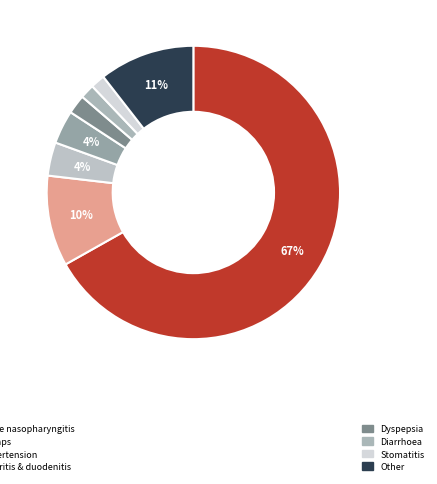

How many slices are in this pie chart?

8